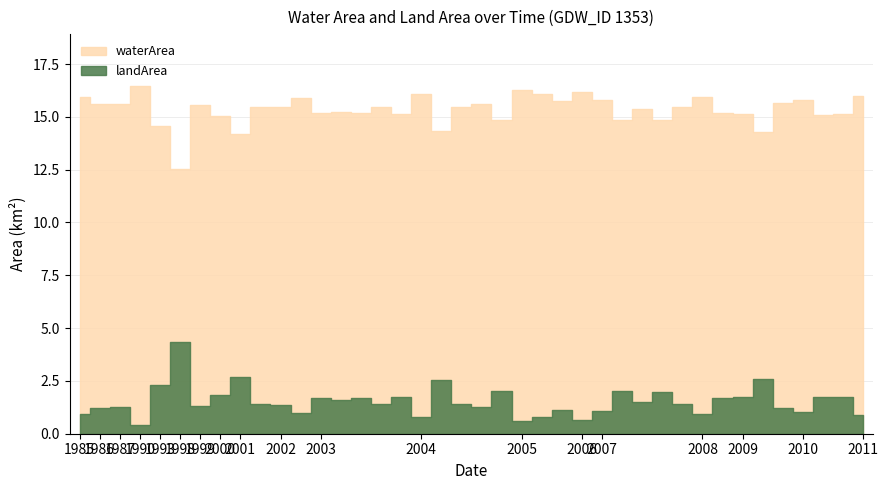

True or false: waterArea and landArea intersect in this chart.

False